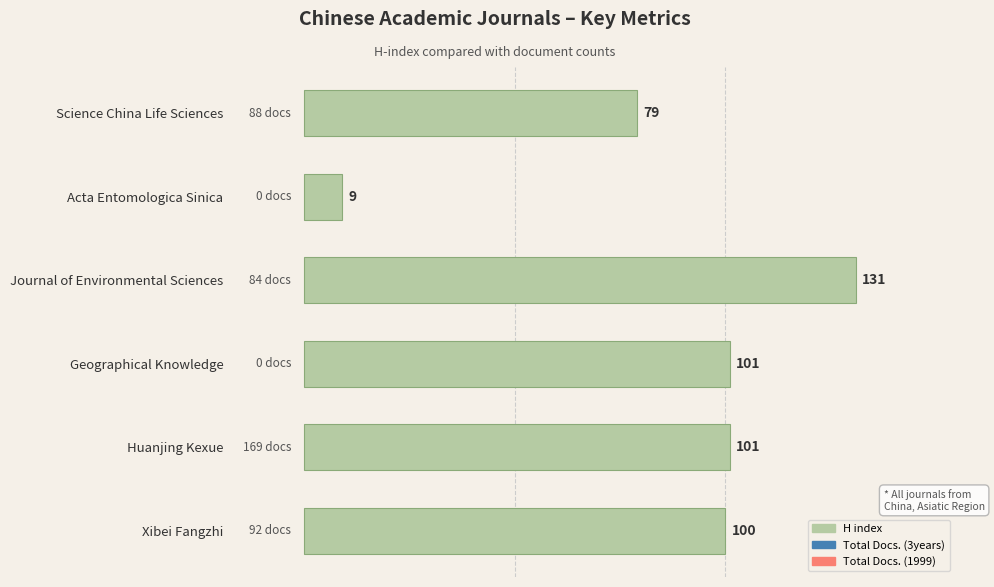

What is the ratio of the value at Journal of Environmental Sciences to the value at Science China Life Sciences?

1.7